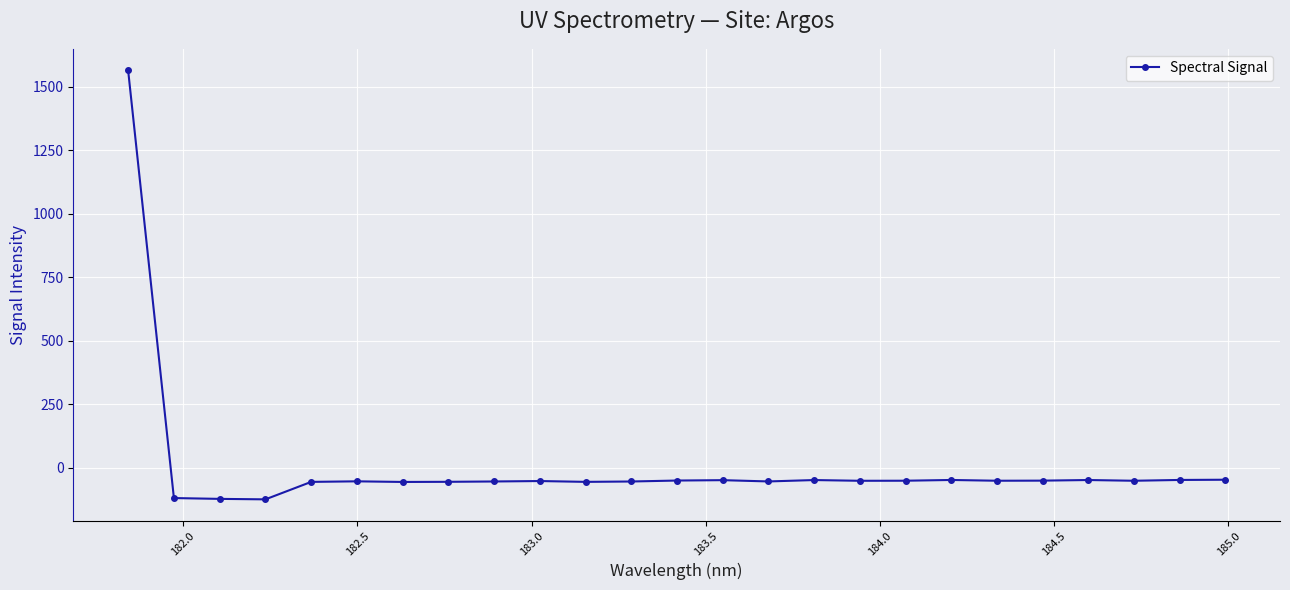

What is the value of the 7th point from the left?

-55.6